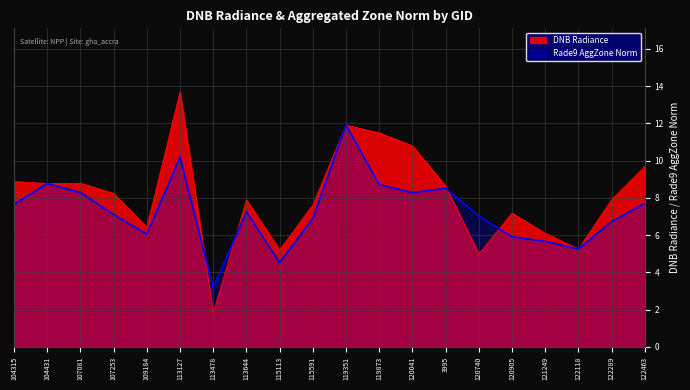

What is the label of the 2nd point from the right?

122289